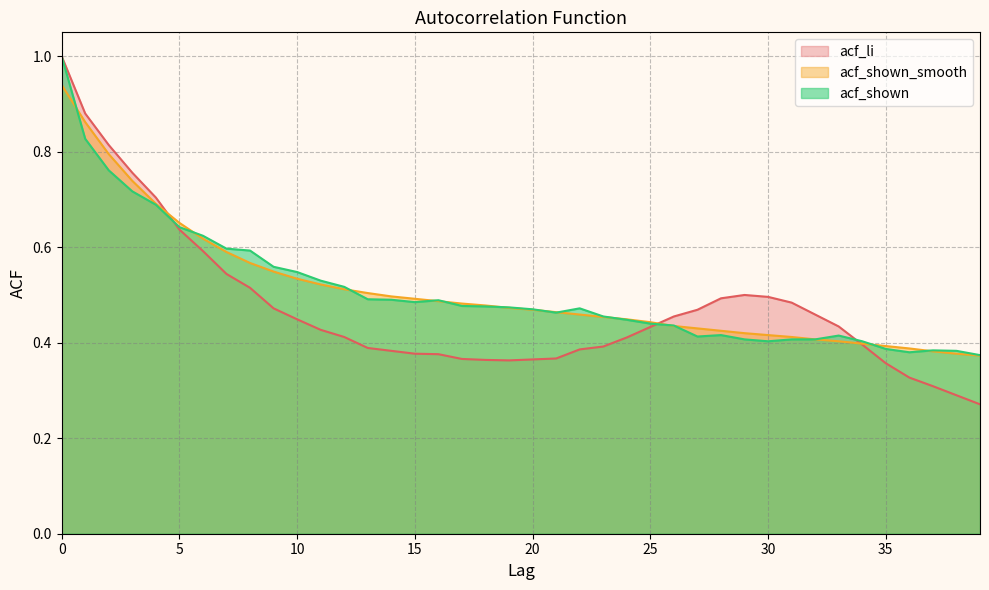

How many lines are shown in the chart?

3